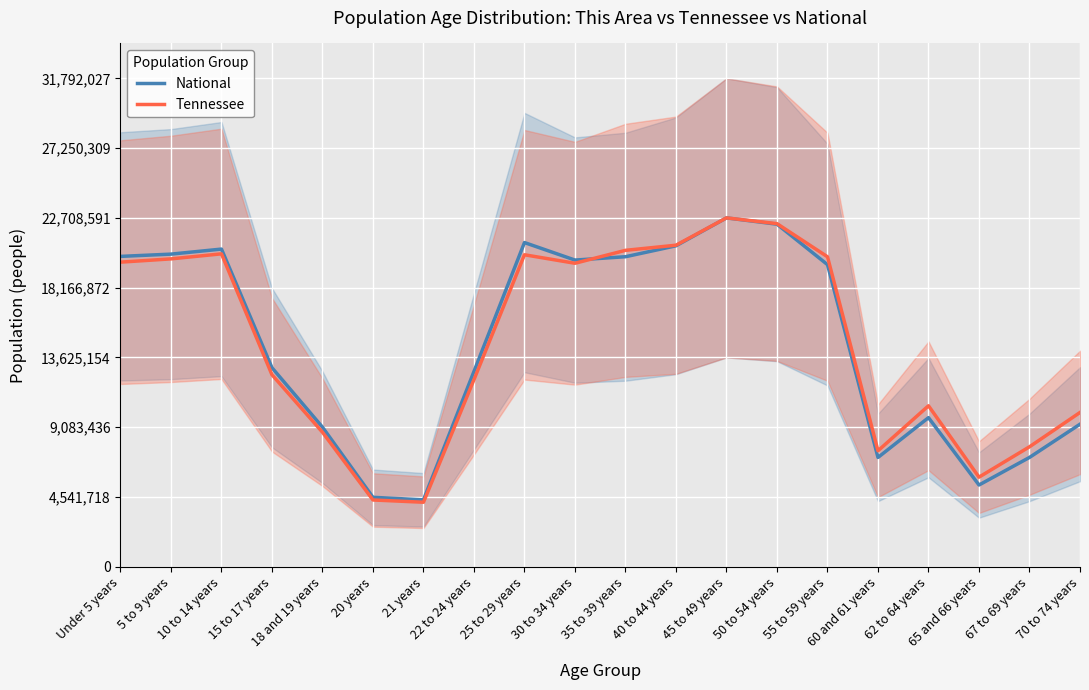

Is it true that National equals 6048958.7 at 5 to 9 years?

False